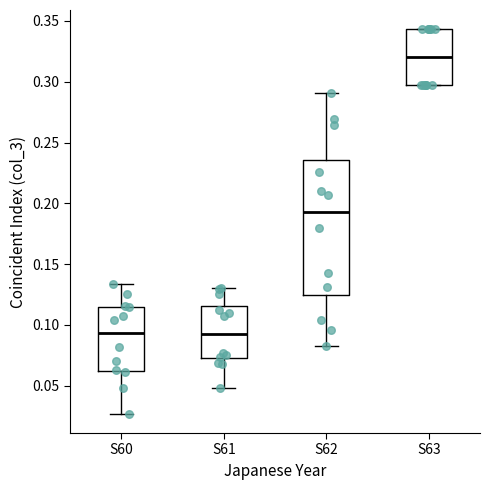

Reading left to right, read every box against the y-axis: the position of its median line, the range the box covers, and the ends of its whiskers. The values are not printed on the chart, so give them approximately, as read against the axis.

S60: median 0.095, box 0.060 to 0.115, whiskers 0.025 to 0.135
S61: median 0.090, box 0.075 to 0.115, whiskers 0.050 to 0.130
S62: median 0.195, box 0.125 to 0.235, whiskers 0.080 to 0.290
S63: median 0.320, box 0.295 to 0.345, whiskers 0.295 to 0.345